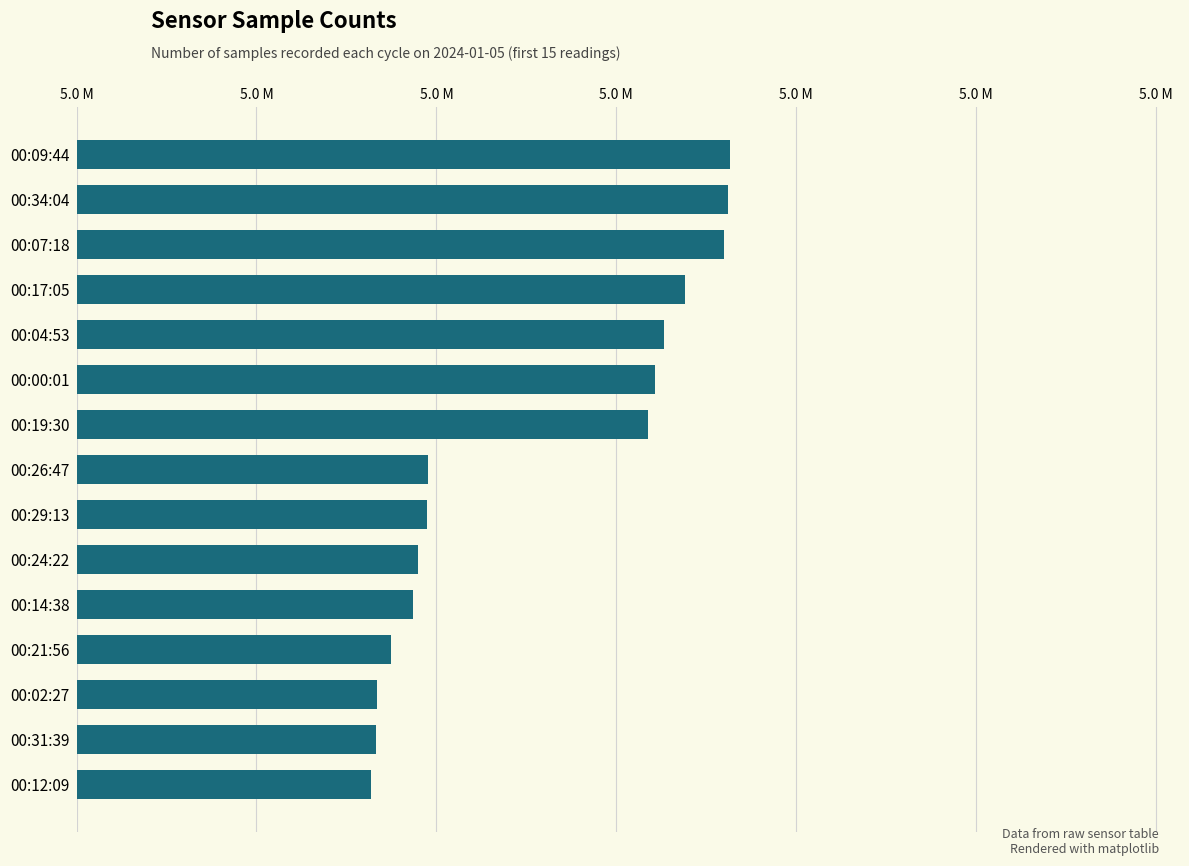

At which label is the value closest to 4996333?

00:19:30